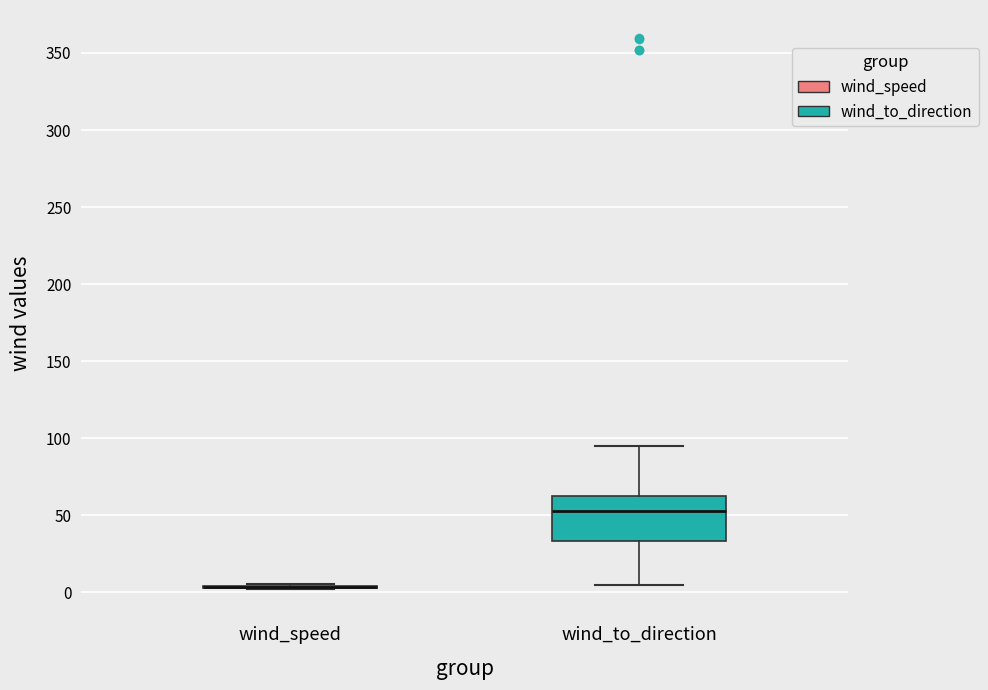

Reading left to right, transcribe this box plot: for each box, give where its median line is, the range the box spans, and where its two whiskers end, as read against the y-axis. The values are not printed on the chart, so give them approximately, as read against the axis.

wind_speed: box collapsed to a line at 5, whiskers 0 to 5
wind_to_direction: median 55, box 35 to 65, whiskers 5 to 95